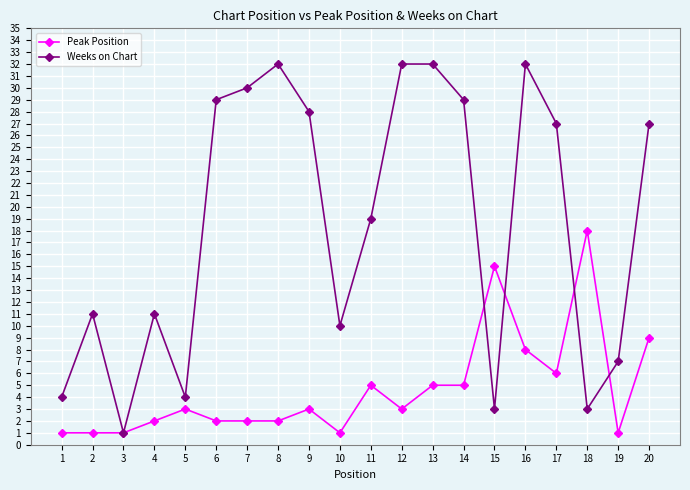

Count the number of data series in this chart.

2